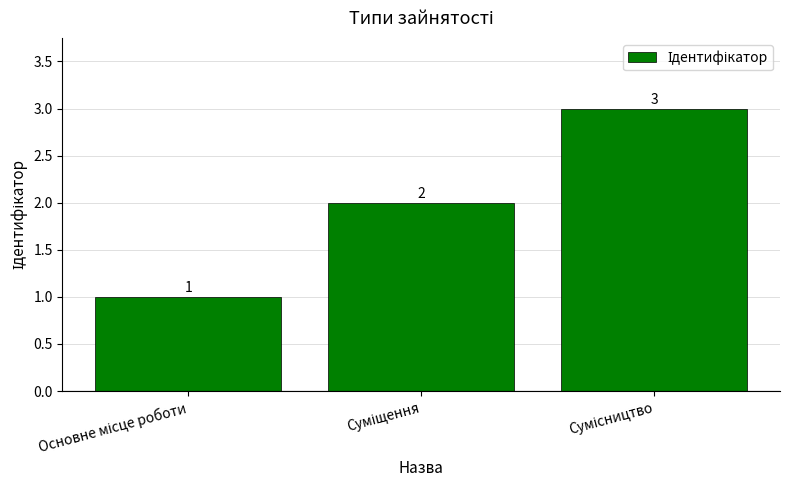

How many data points are less than 2?

1